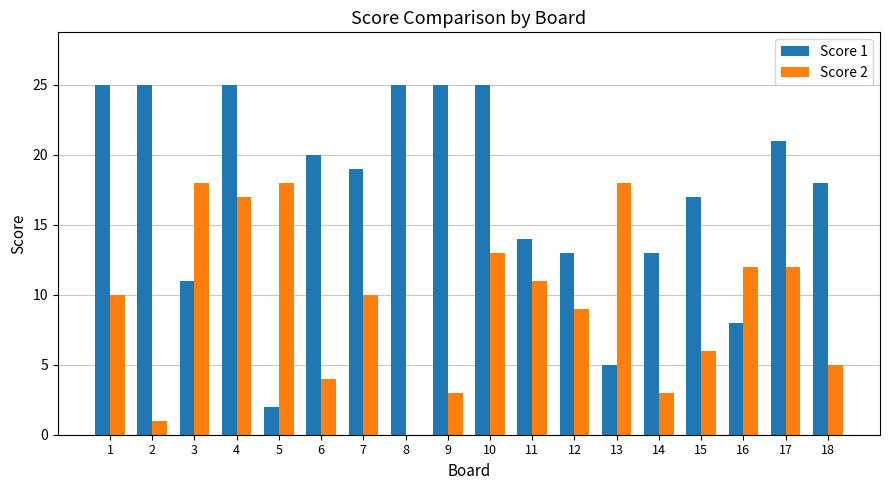

Are the bars grouped side by side (vs. stacked)?

Yes